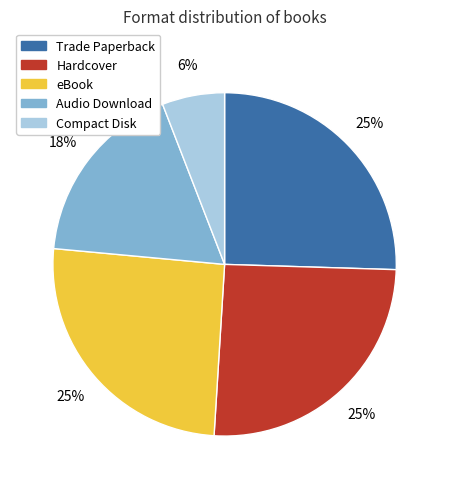

What percentage is the Audio Download slice, to the nearest percent?

18%